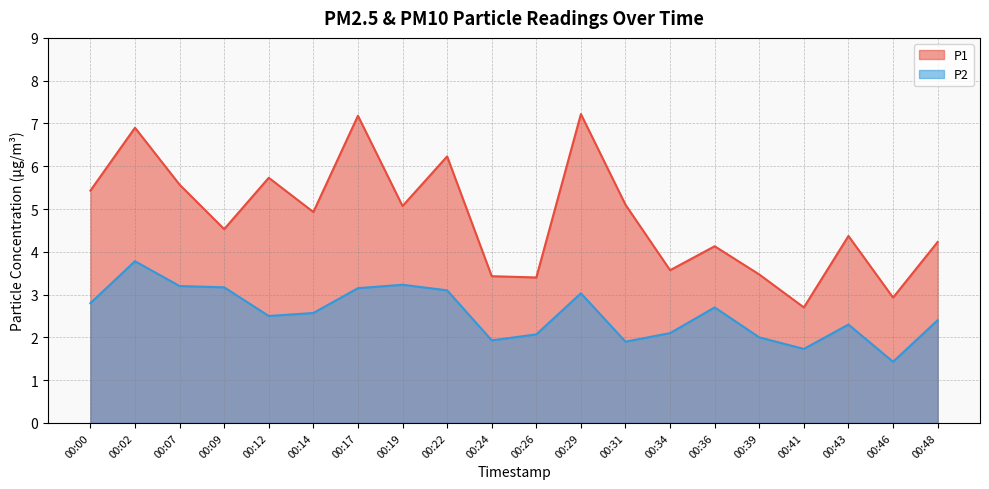

True or false: P1 and P2 cross at least once.

False